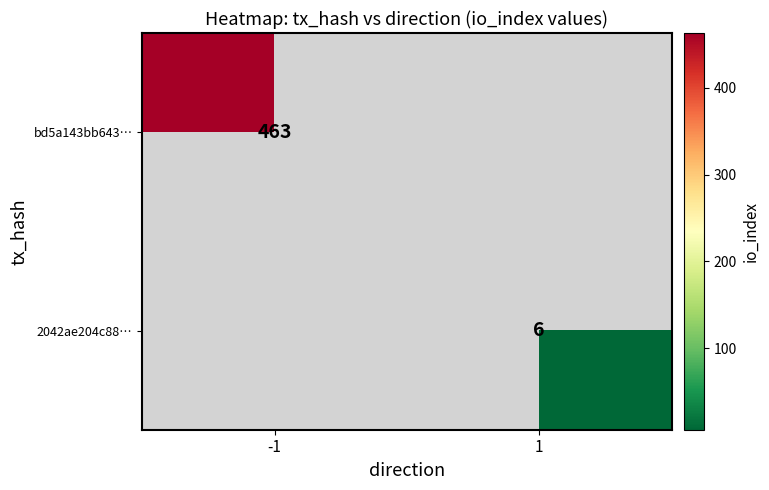

The value of bd5a143bb643… at -1 is 463. True or false?

True